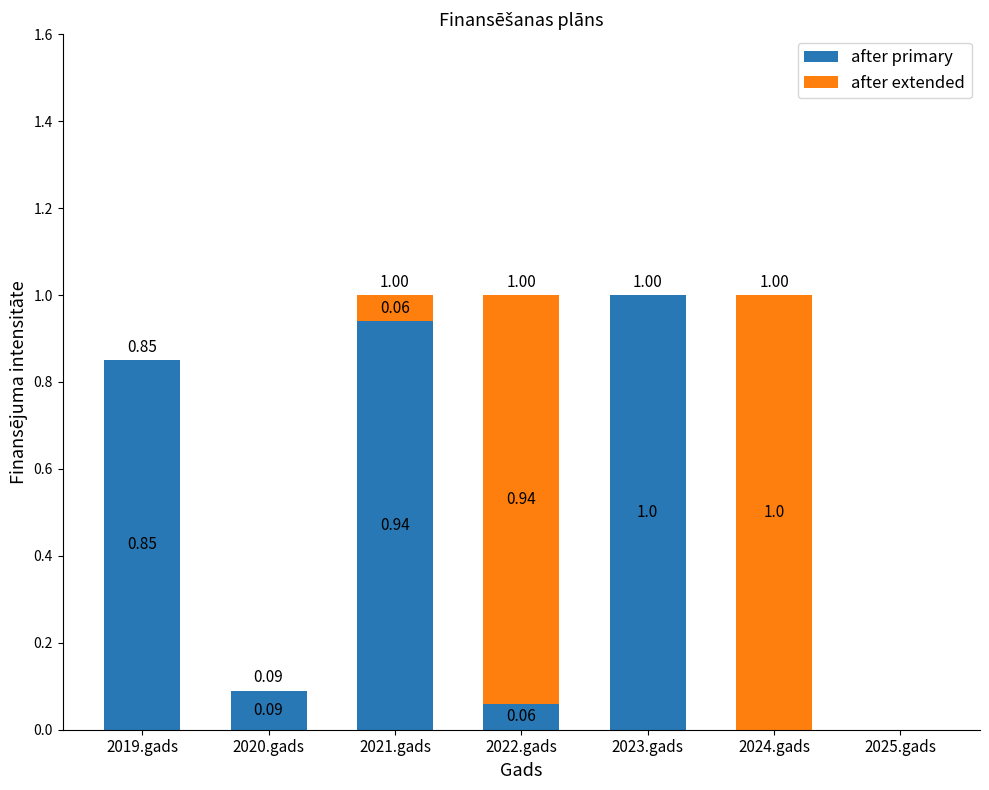

Count the number of data series in this chart.

2